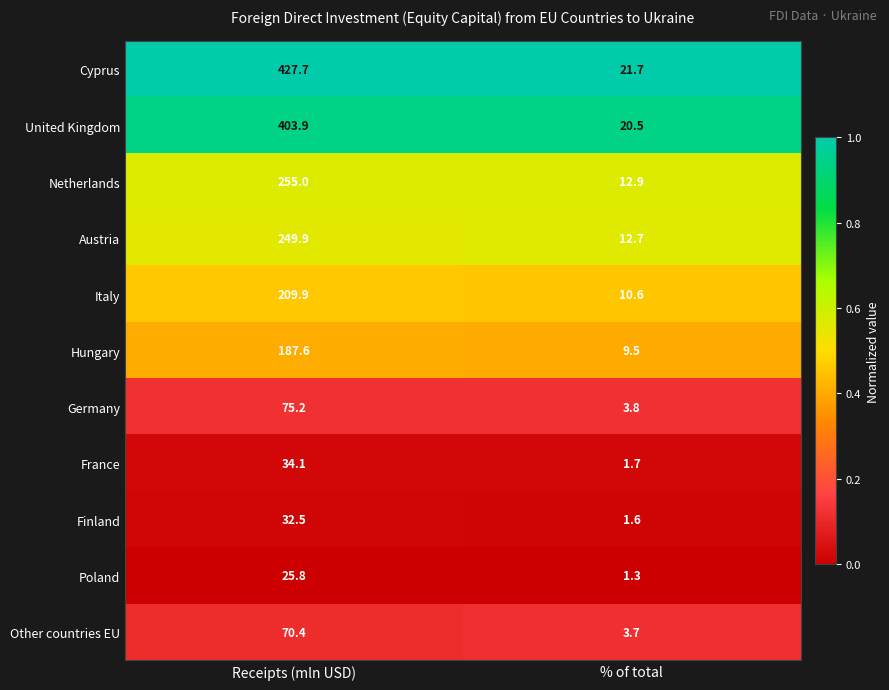

At which label does Finland first exceed 32?

Receipts (mln USD)